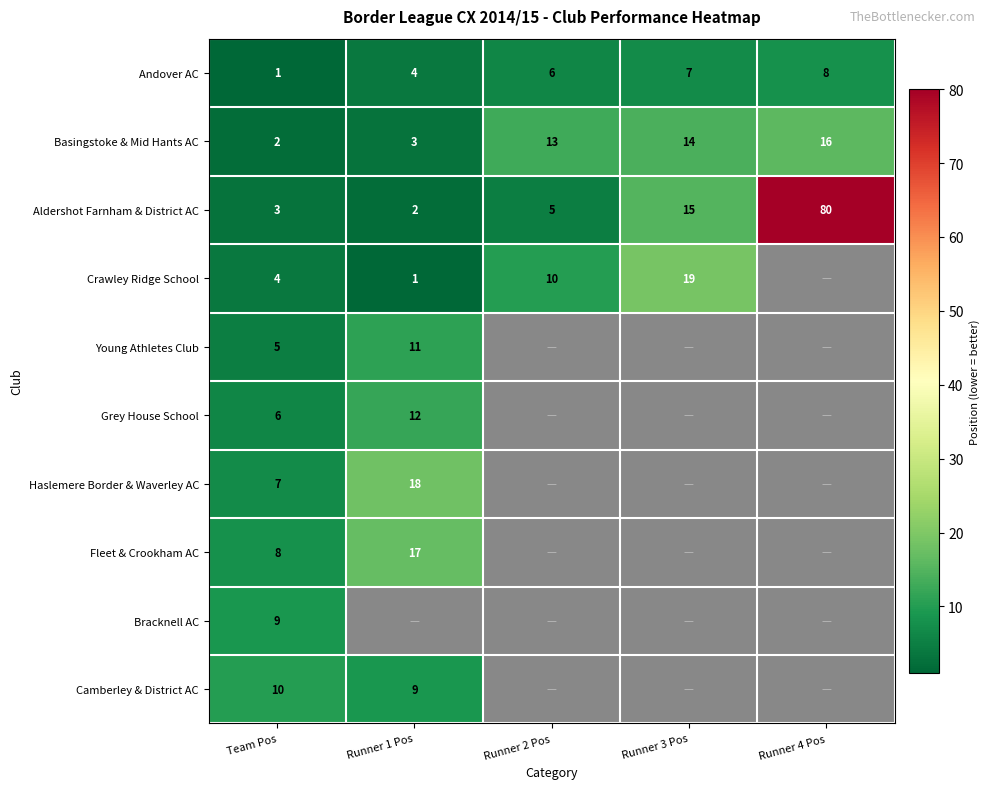

Which category has the lowest value across all series?

Team Pos